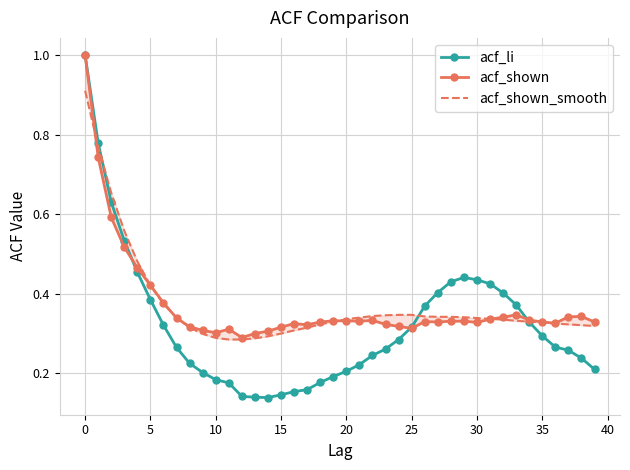

What is the lowest value of the acf_shown series?

0.3